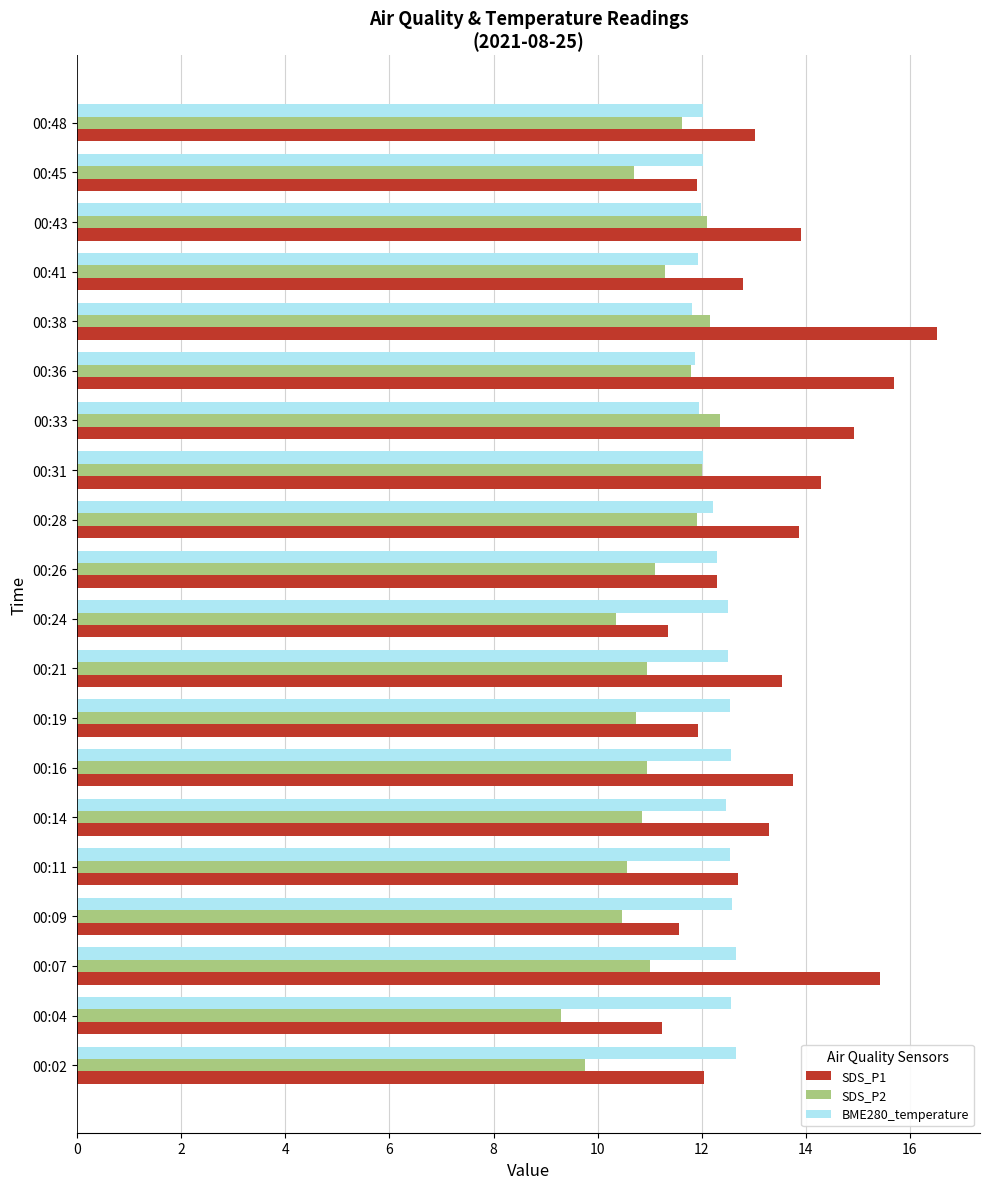

What are all the series names shown in the legend?

SDS_P1, SDS_P2, BME280_temperature